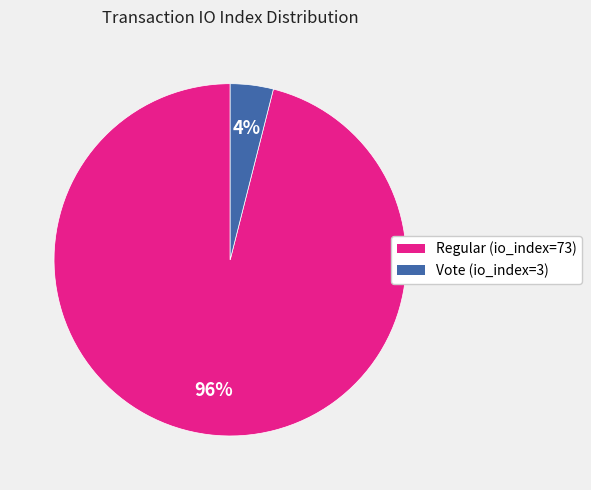

Is there any slice that represents more than half of the pie?

Yes